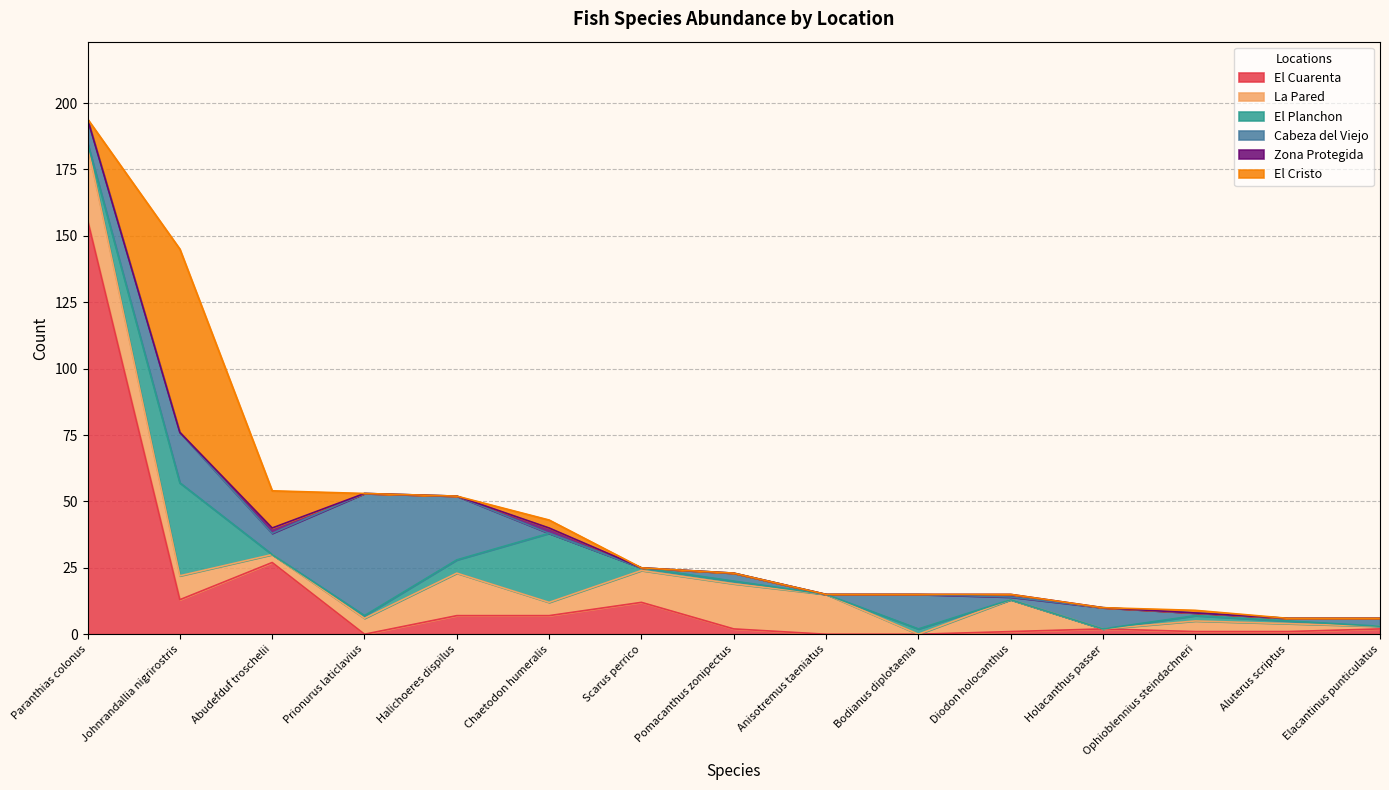

What is the highest value of the El Cristo series?

69